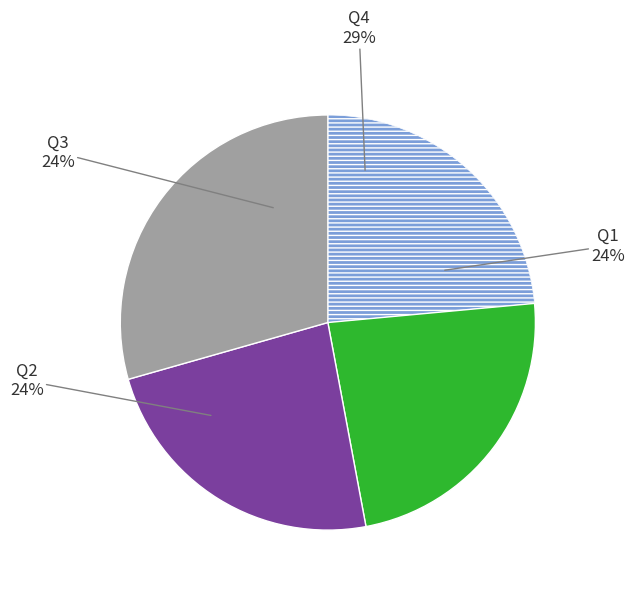

Which category has the smallest portion of the pie?

Q1